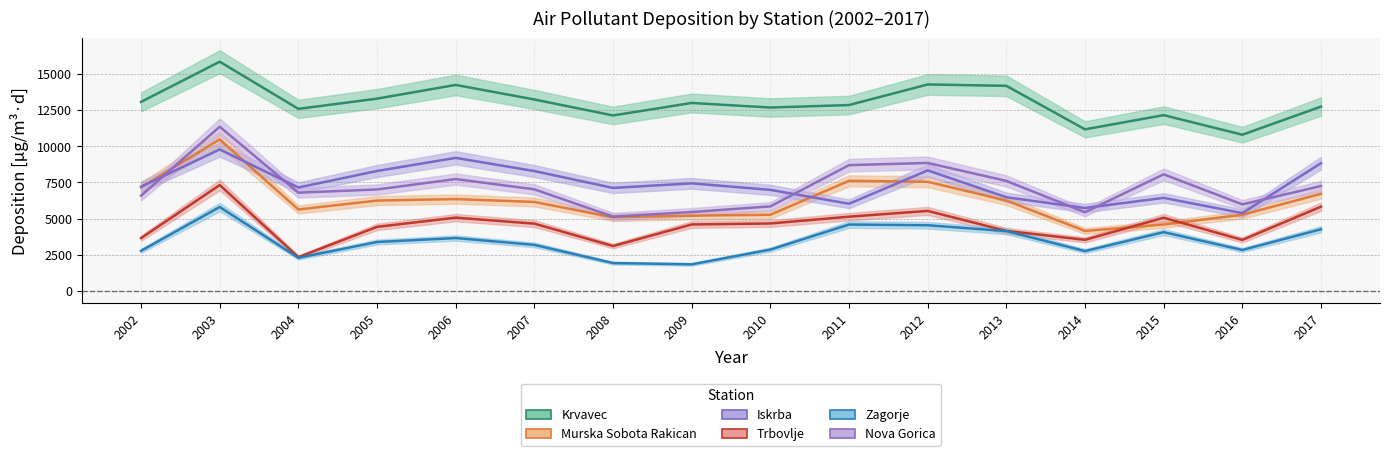

At which category does the chart reach its minimum across all series?

2009